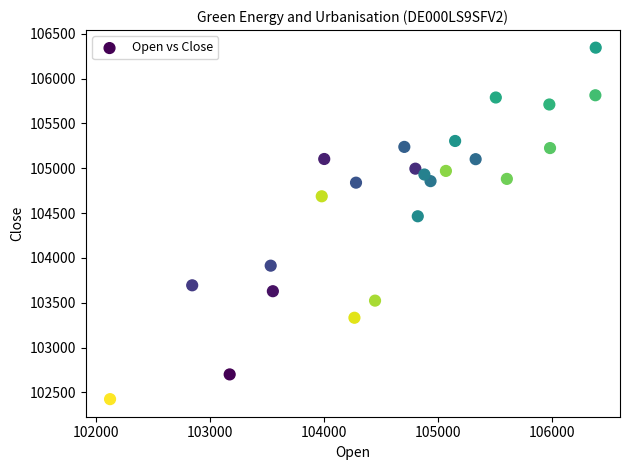

What is the range of Y values (max minus min)?

3921